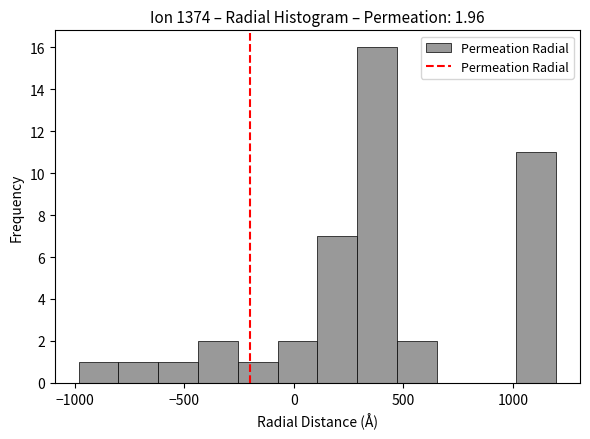

Around what value on the x-axis is the tallest bar? Give the approximate position of its centre, as read against the axis.

400